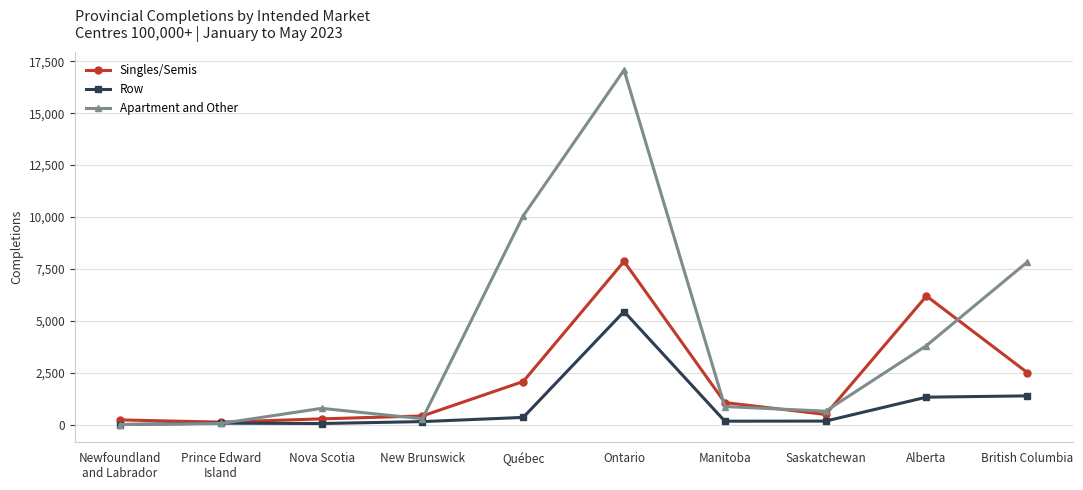

What position from the right is Ontario?

5